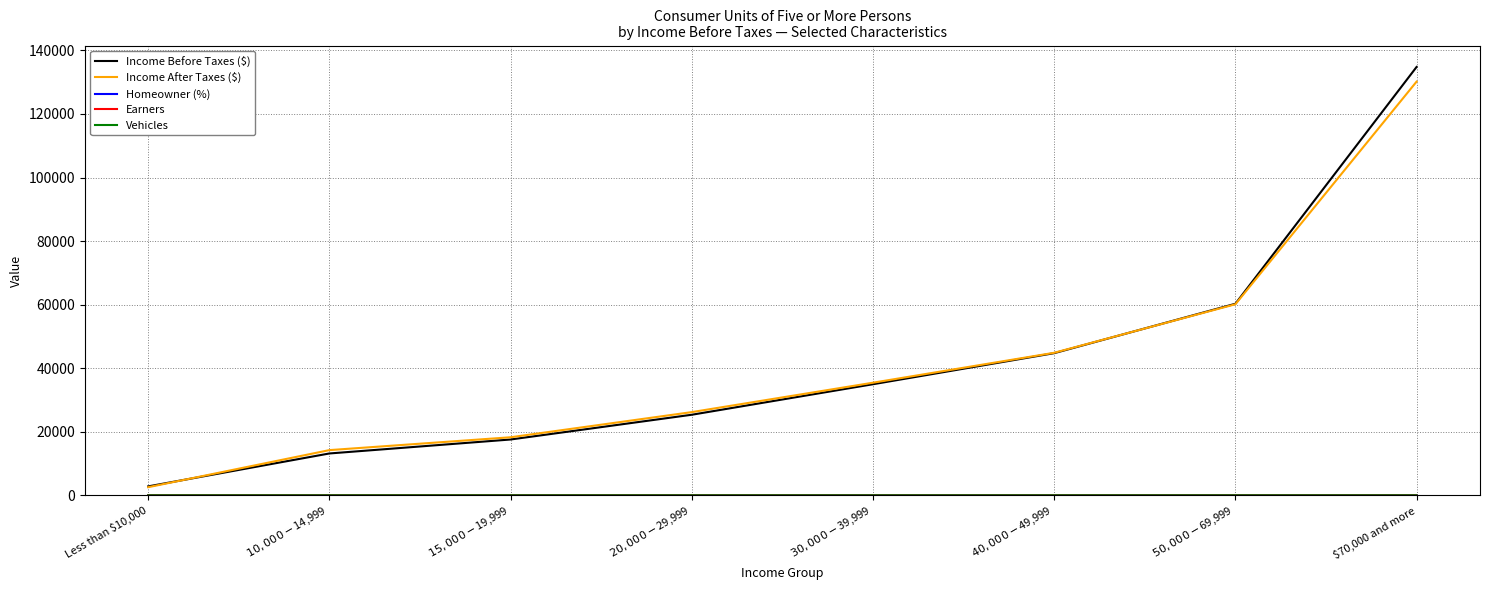

Which category has the highest value across all series?

$70,000 and more